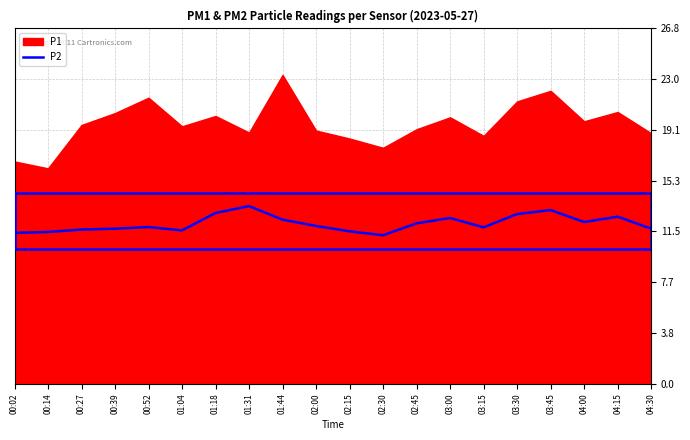

Between 00:27 and 02:30, which is larger?

00:27